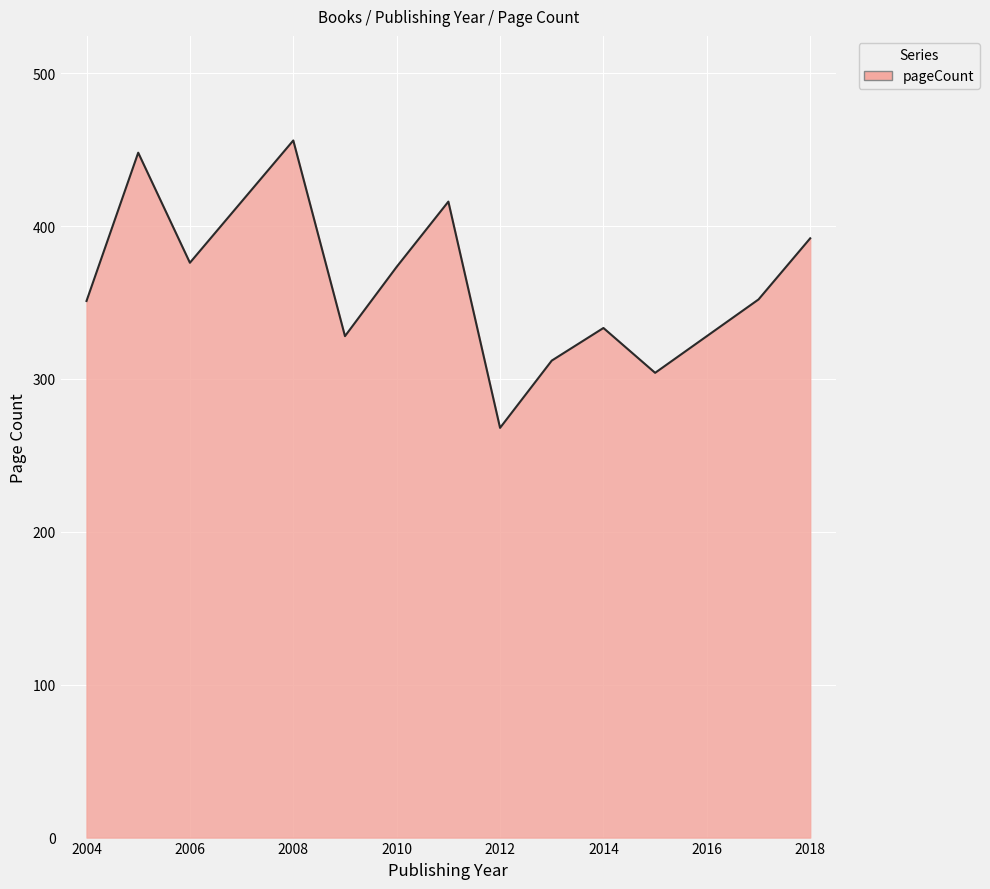

What is the maximum value shown in the chart?

456.0